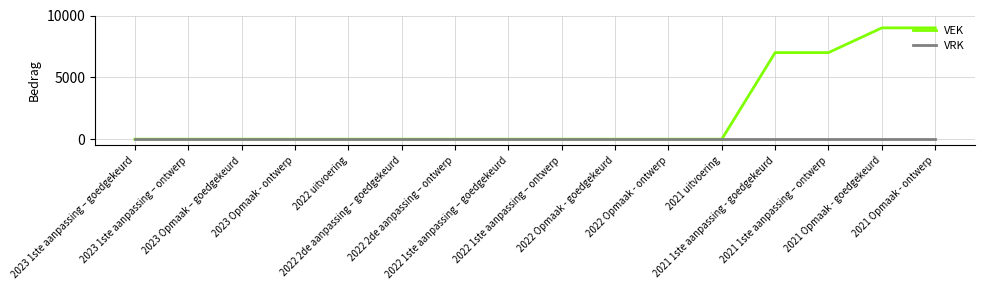

Does the chart have visible grid lines?

Yes